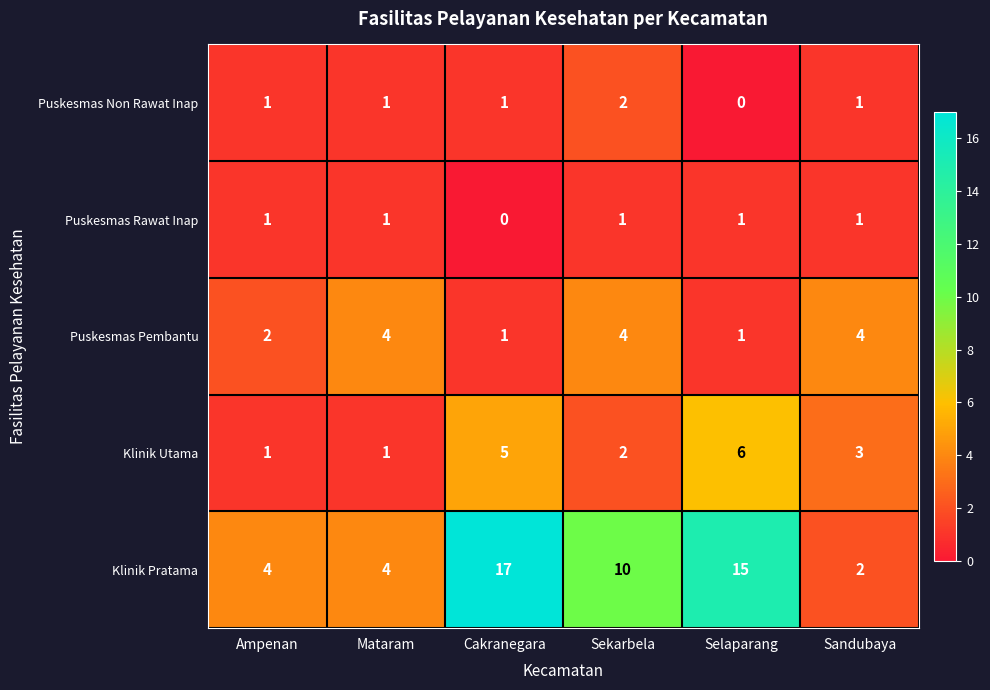

Between Selaparang and Sandubaya, which series saw the biggest shift?

Klinik Pratama